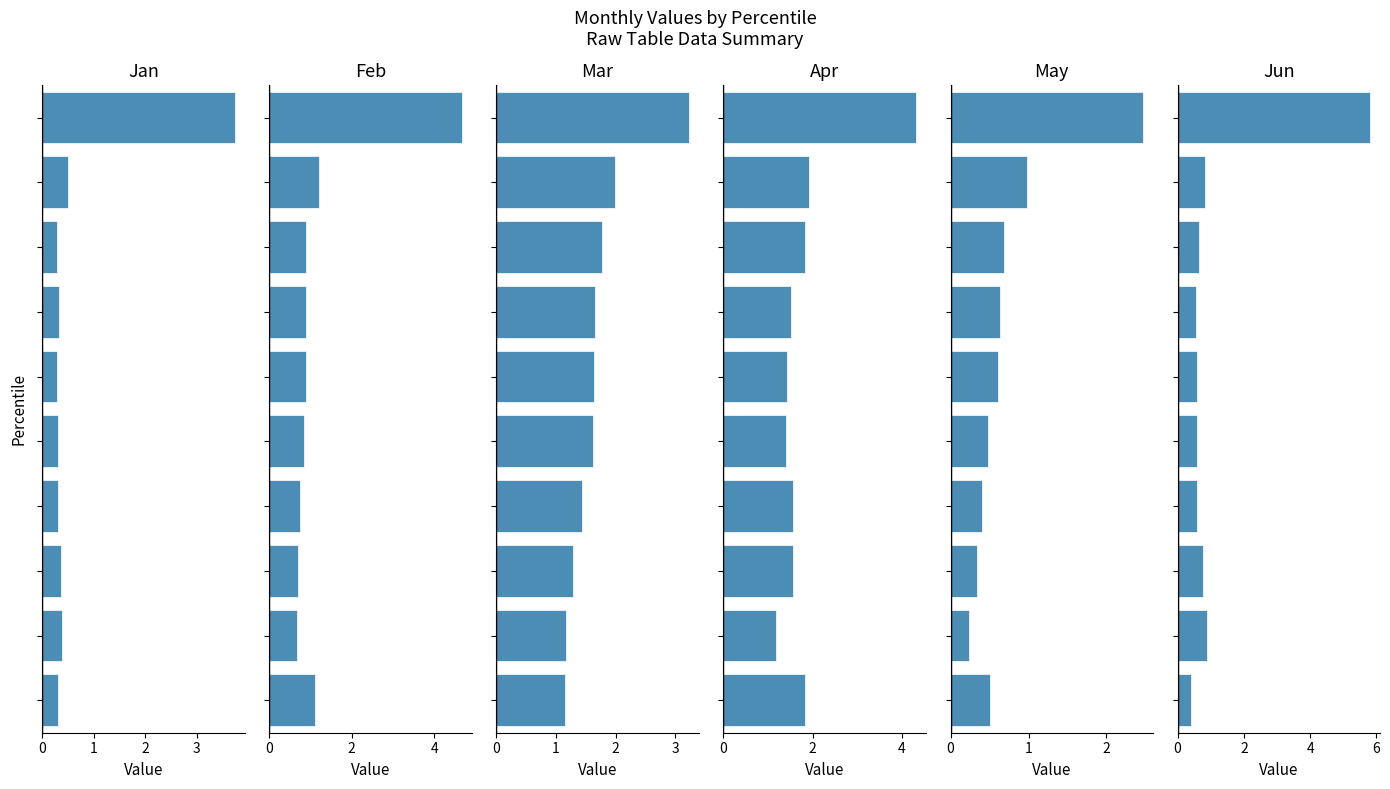

Does the chart contain any negative values?

No